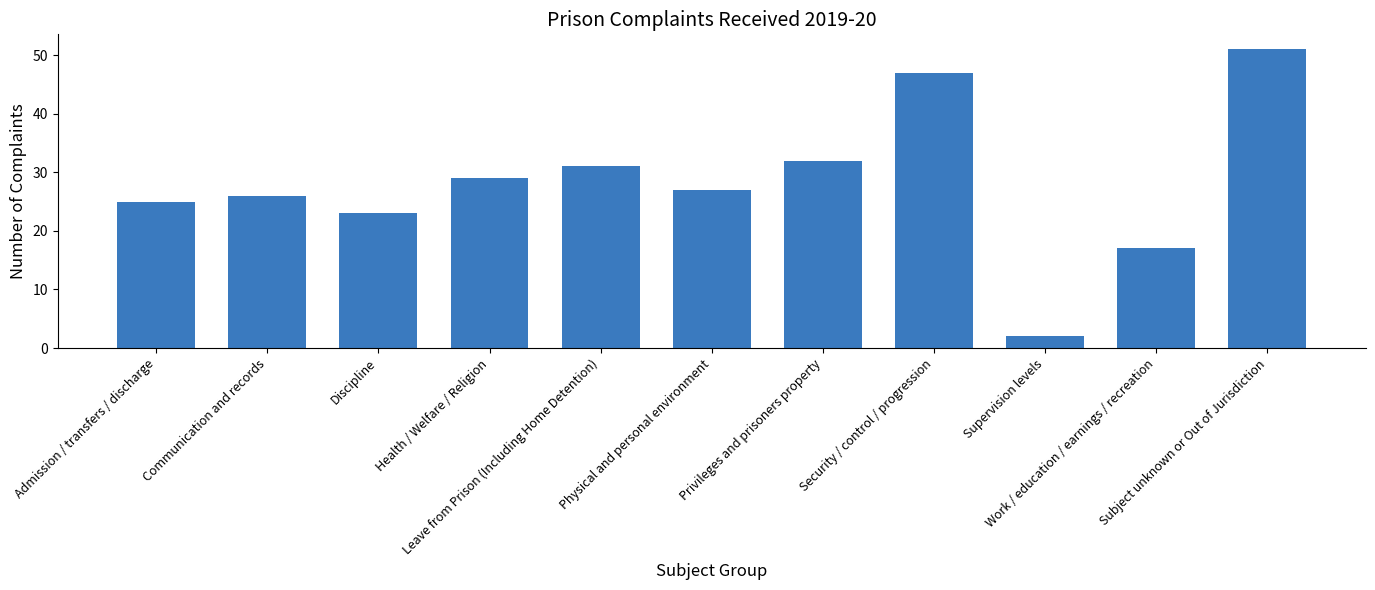

List the labels in order of value, largest first.

Subject unknown or Out of Jurisdiction, Security / control / progression, Privileges and prisoners property, Leave from Prison (Including Home Detention), Health / Welfare / Religion, Physical and personal environment, Communication and records, Admission / transfers / discharge, Discipline, Work / education / earnings / recreation, Supervision levels